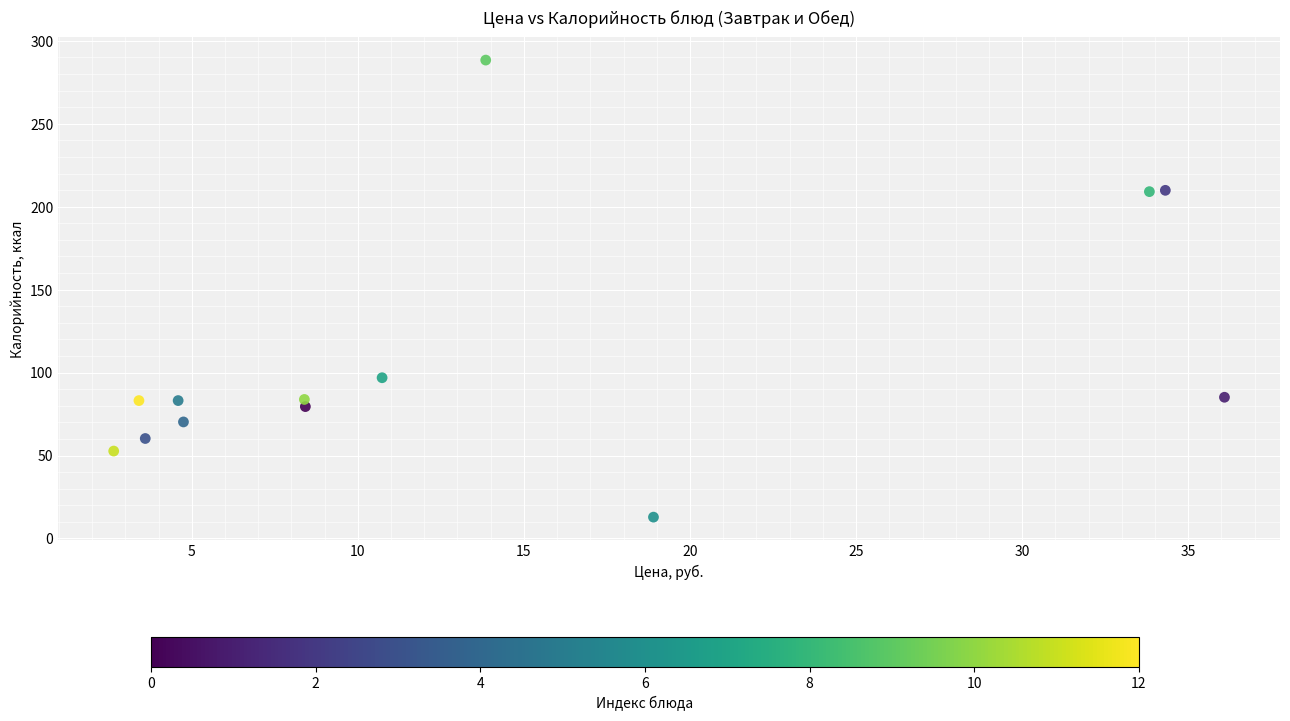

What is the range of Y values (max minus min)?

275.6